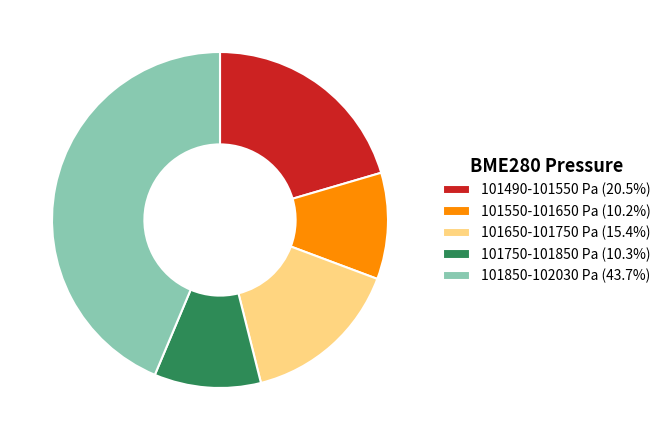

Is the sum of 101550-101650 Pa (10.2%) and 101490-101550 Pa (20.5%) greater than half?

No